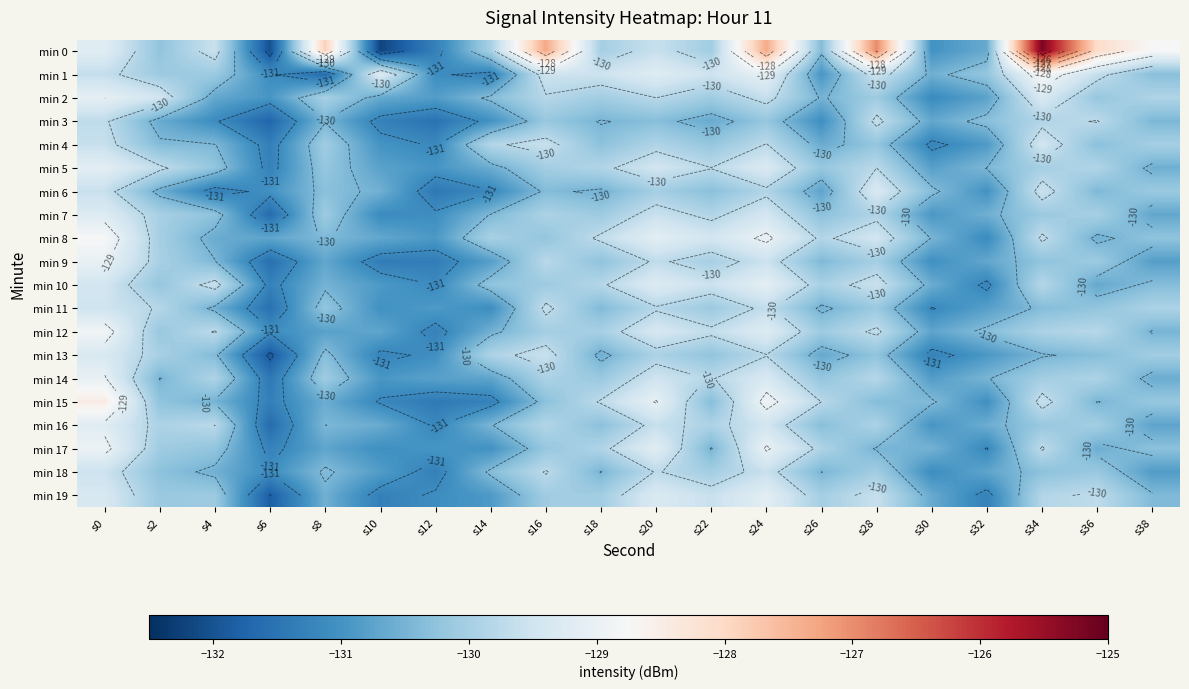

What is the greatest value displayed?

-125.2